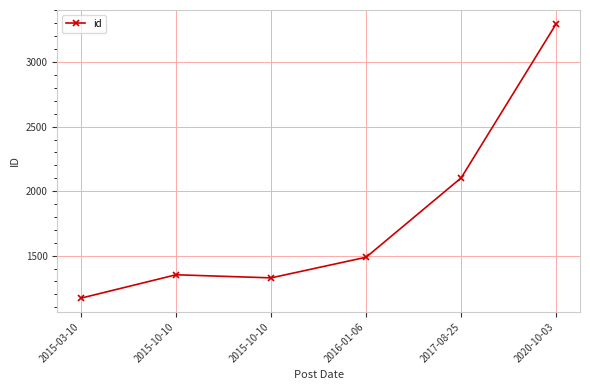

What is the value of the 1st point from the left?

1171